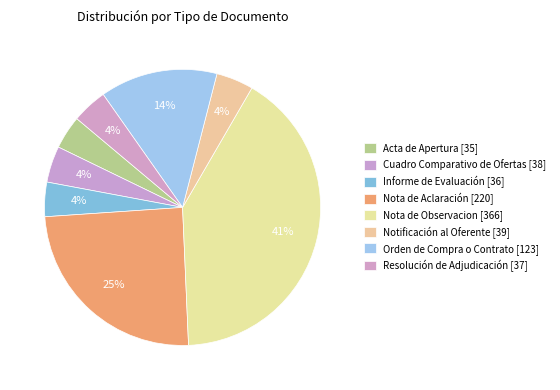

What is the change in value from Cuadro Comparativo de Ofertas to Orden de Compra o Contrato?

+85